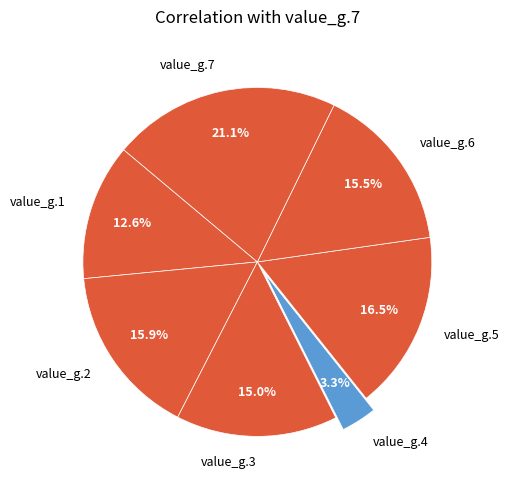

Do value_g.4 and value_g.1 together represent more than half of the pie?

No